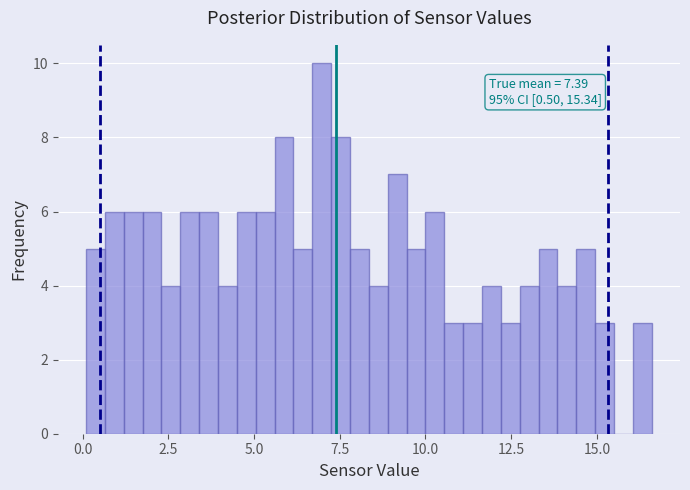

Around what value on the x-axis is the tallest bar? Give the approximate position of its centre, as read against the axis.

7.0